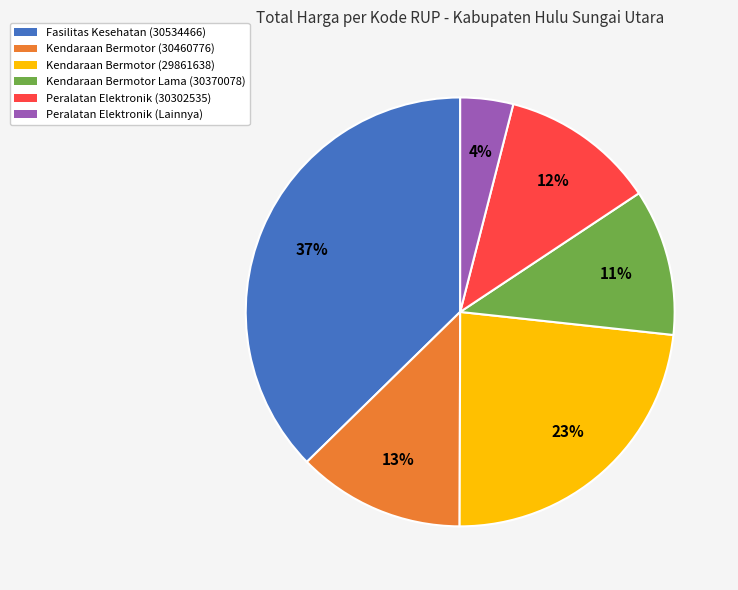

Is the sum of Kendaraan Bermotor Lama (30370078) and Fasilitas Kesehatan (30534466) greater than half?

No